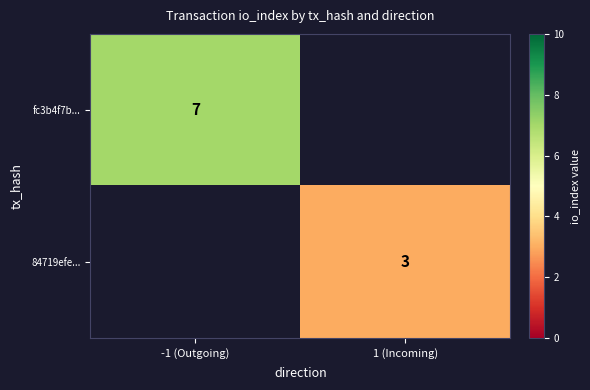

The value of 84719efe... at 1 (Incoming) is 5. True or false?

False